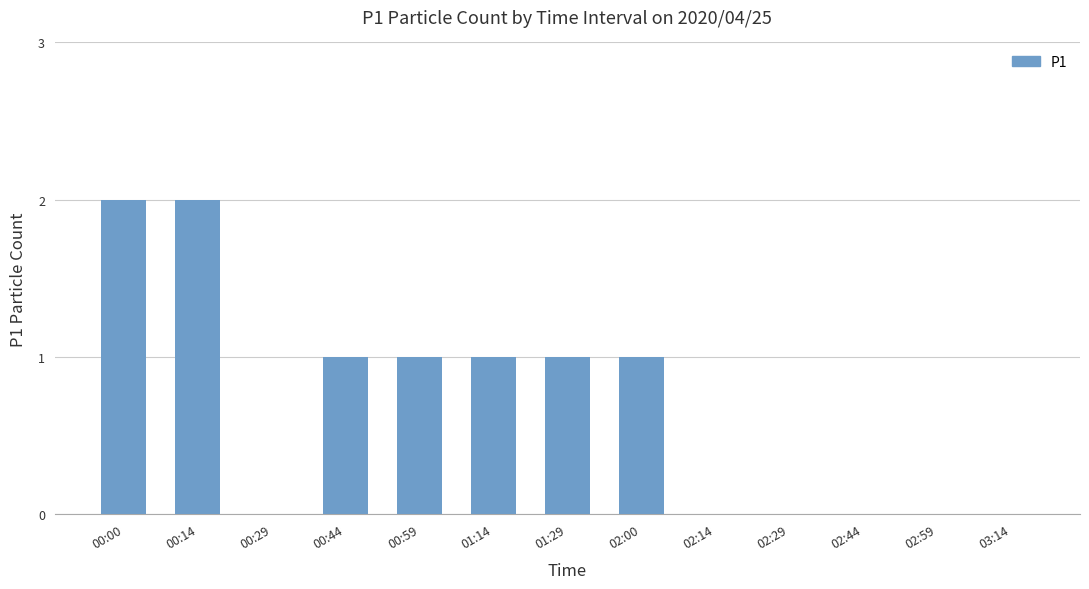

What is the maximum value shown in the chart?

2